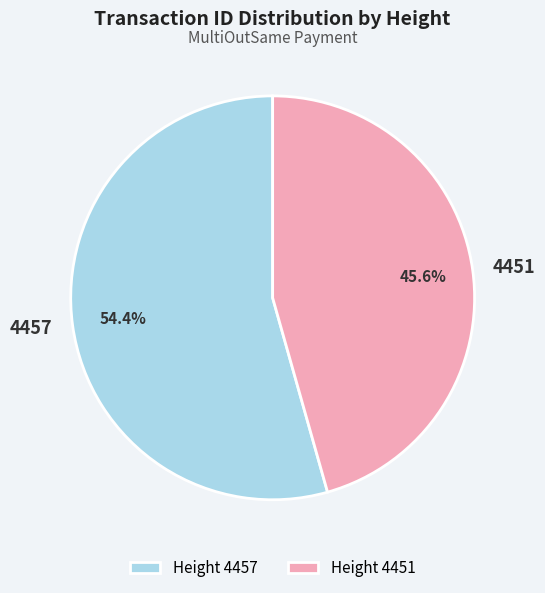

What percentage is the 4457 slice, to the nearest percent?

54%